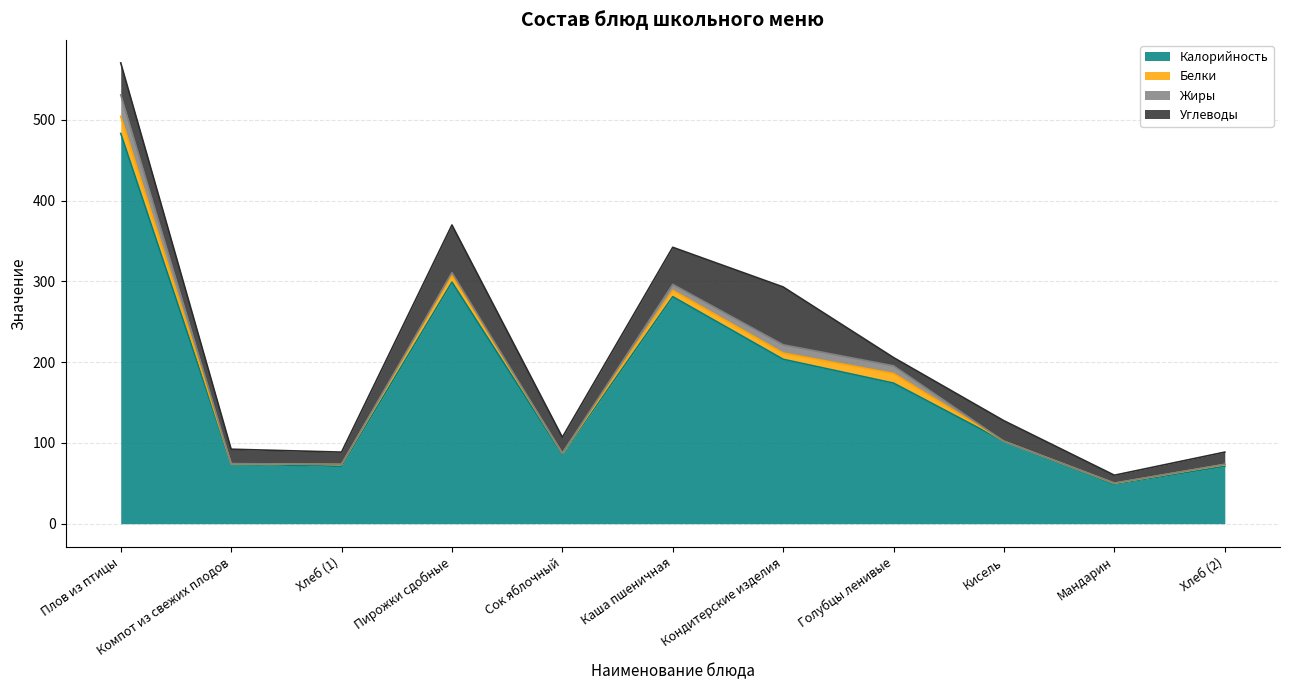

At which label is Белки closest to 10?

Пирожки сдобные